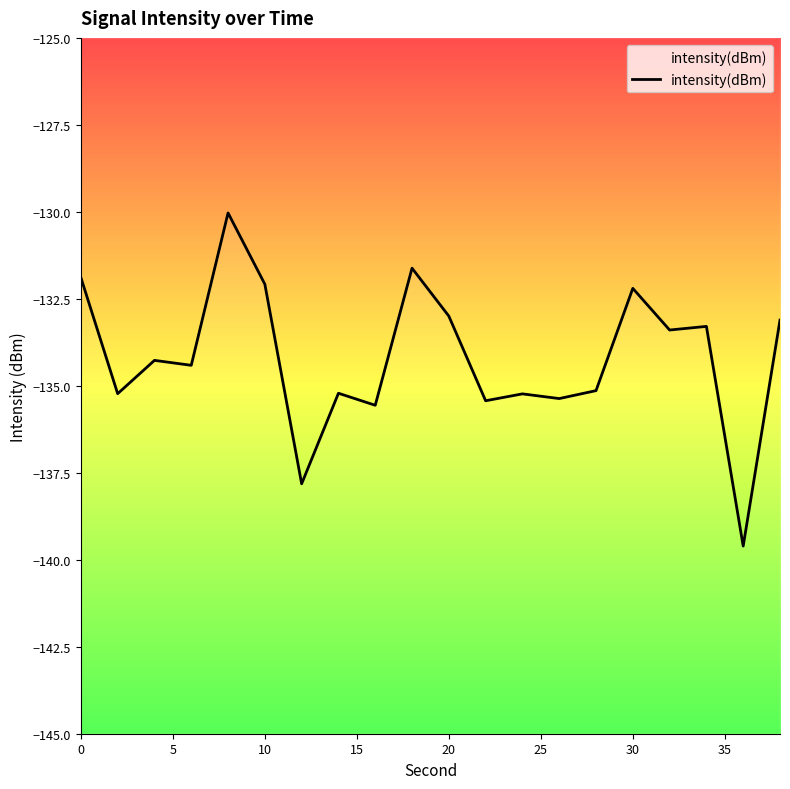

What is the sum of all values?

-2683.9